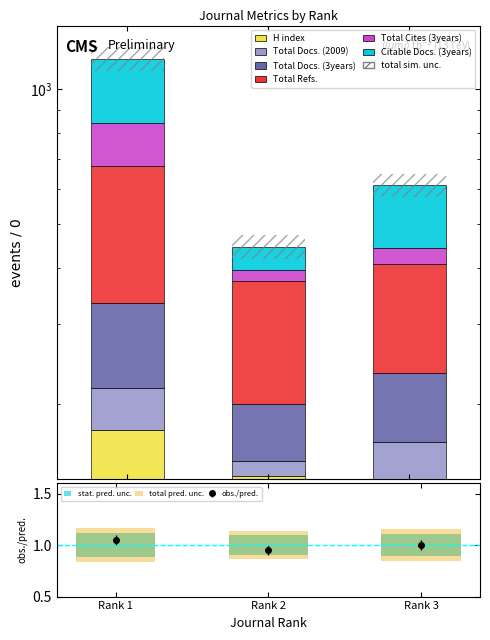

Reading left to right, list all the values displayed in this chart.

H index: 175	138	136
Total Docs. (2009): 42	11	28
Total Docs. (3years): 118	51	70
Total Refs.: 339	174	174
Total Cites (3years): 164	23	35
Citable Docs. (3years): 330	49	169